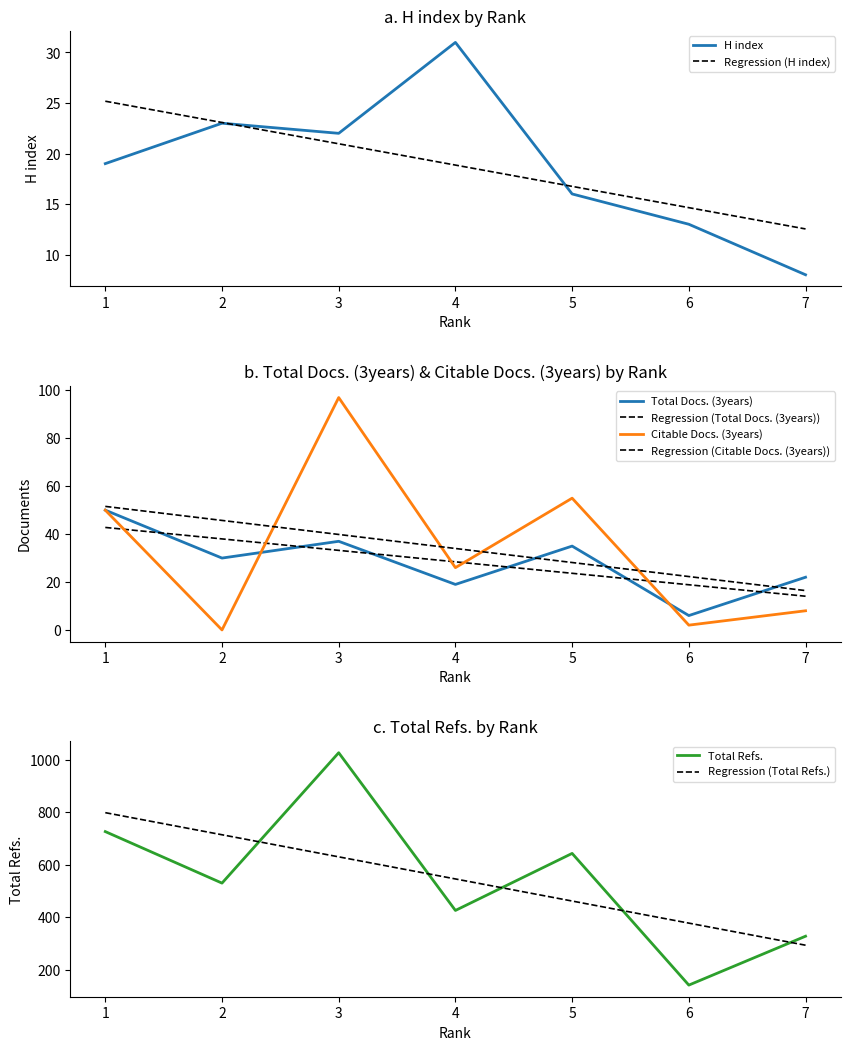

True or false: Total Refs. and H index intersect in this chart.

False